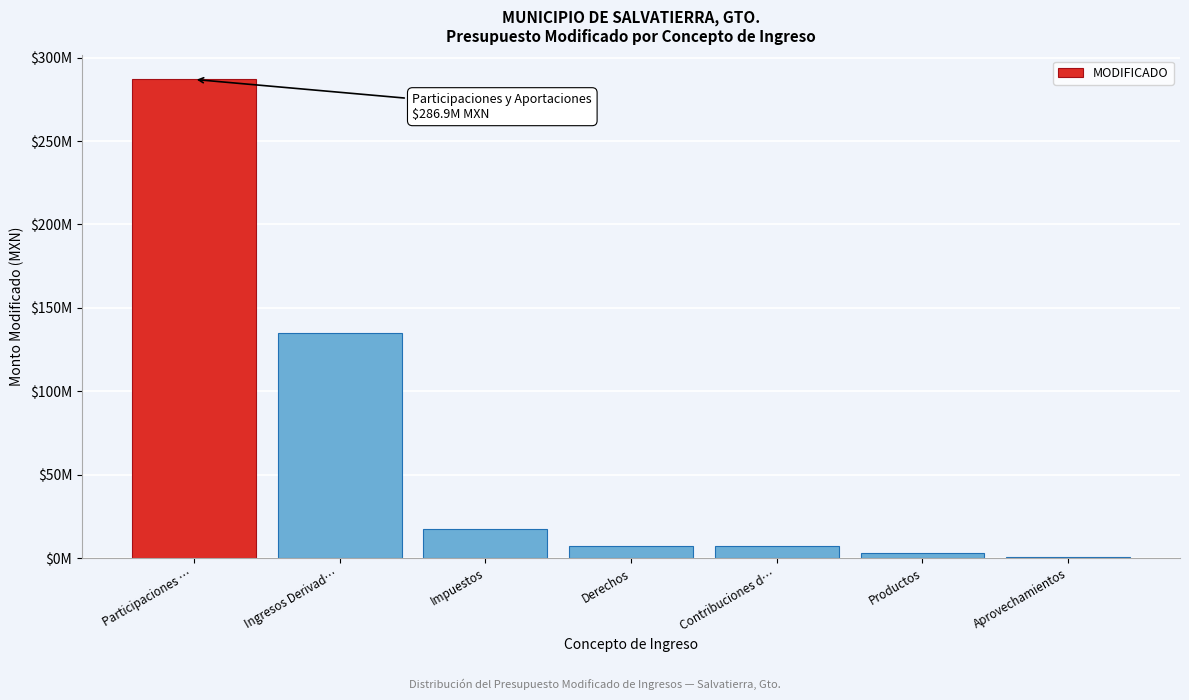

Are the bars horizontal?

No